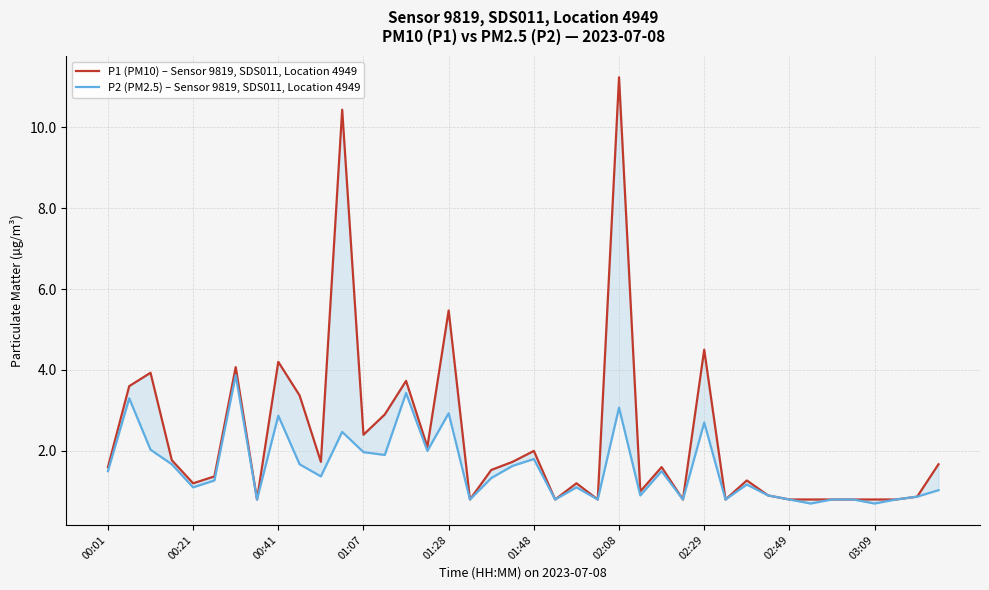

True or false: P2 (PM2.5) – Sensor 9819, SDS011, Location 4949 and P1 (PM10) – Sensor 9819, SDS011, Location 4949 cross at least once.

False